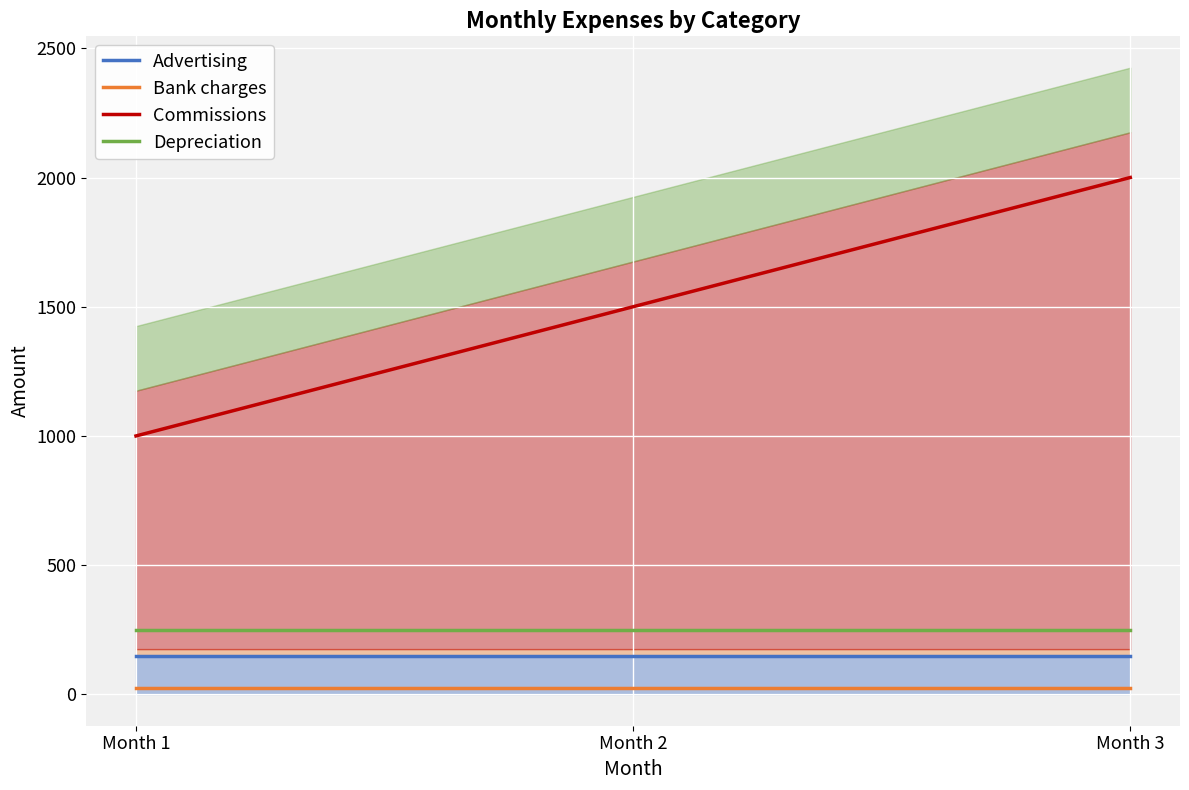

At which category is the sum across all series the highest?

Month 3